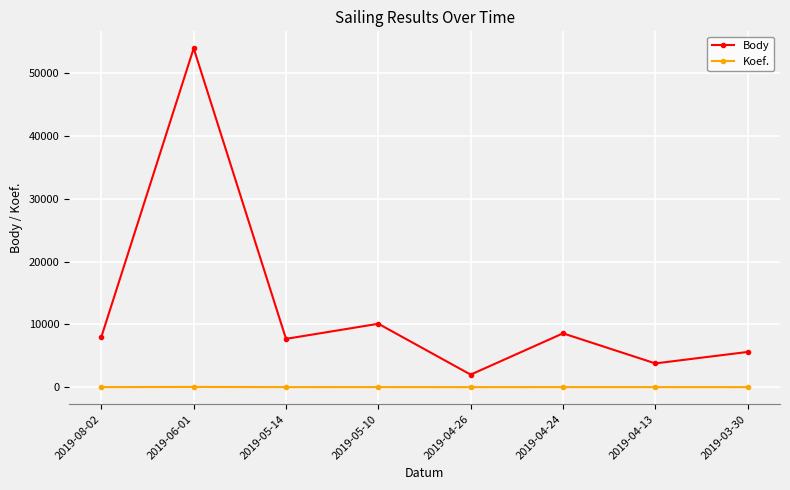

Count the number of data series in this chart.

2